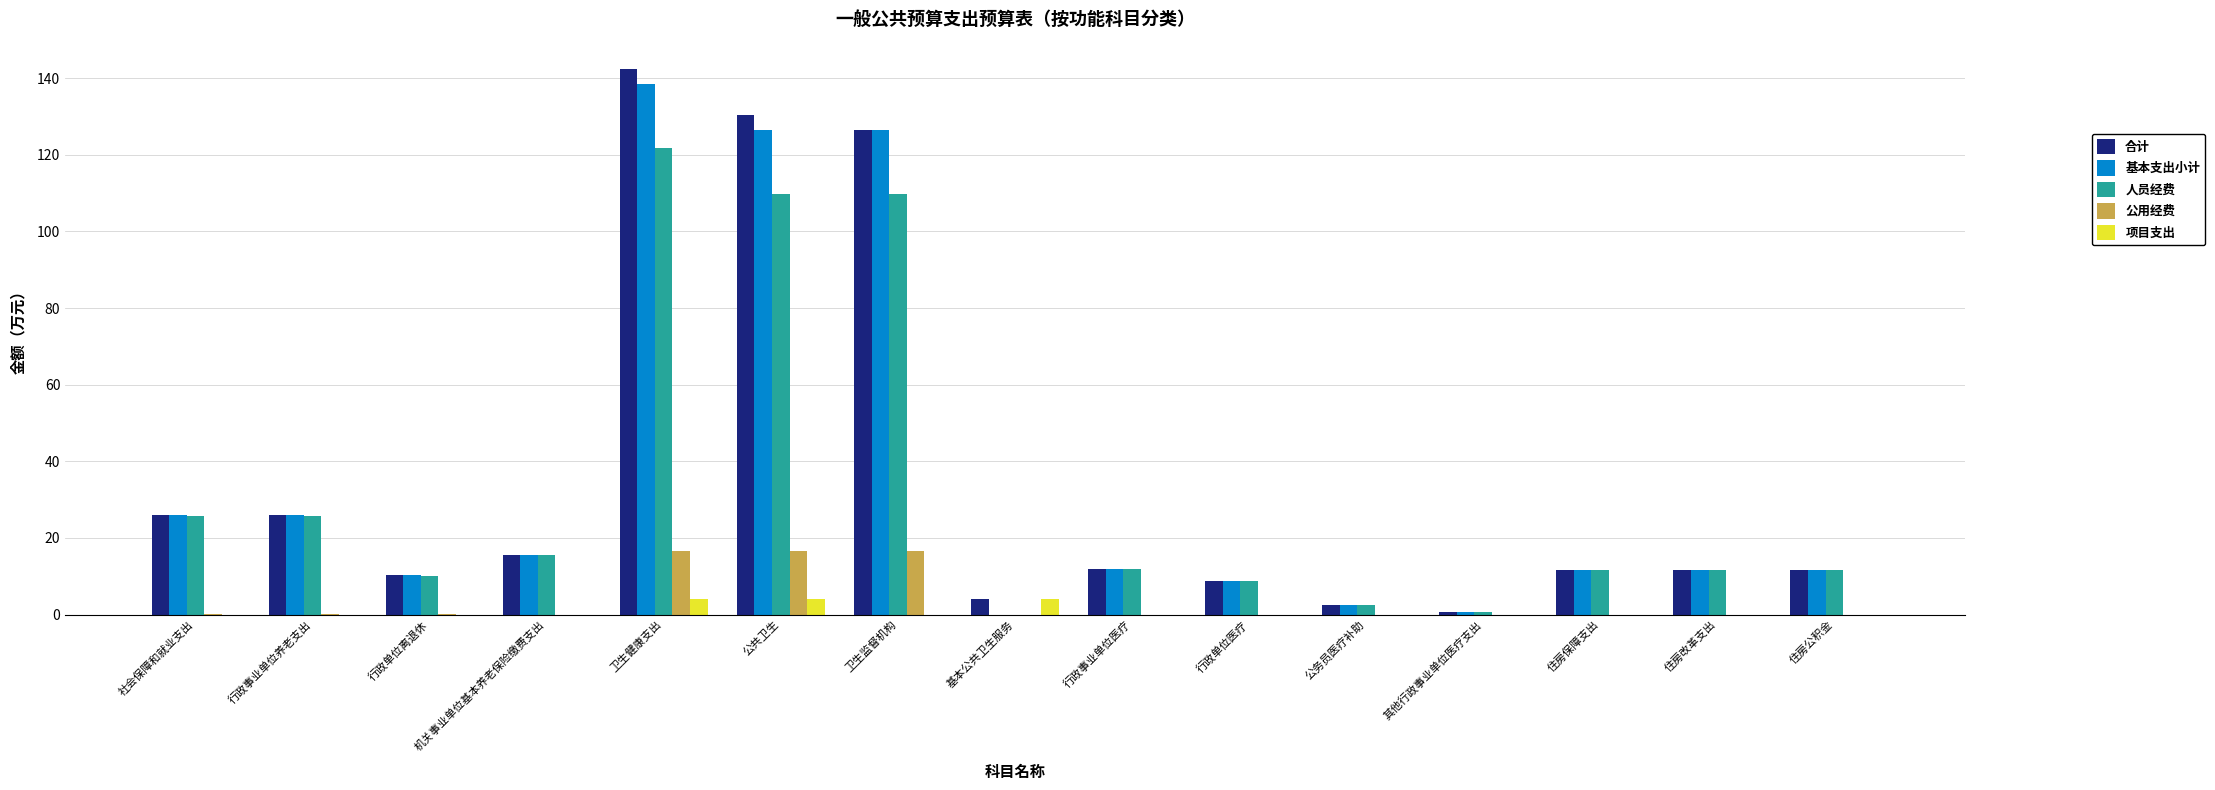

Is the value of 人员经费 at 行政单位医疗 greater than the value of 项目支出 at 行政单位离退休?

Yes